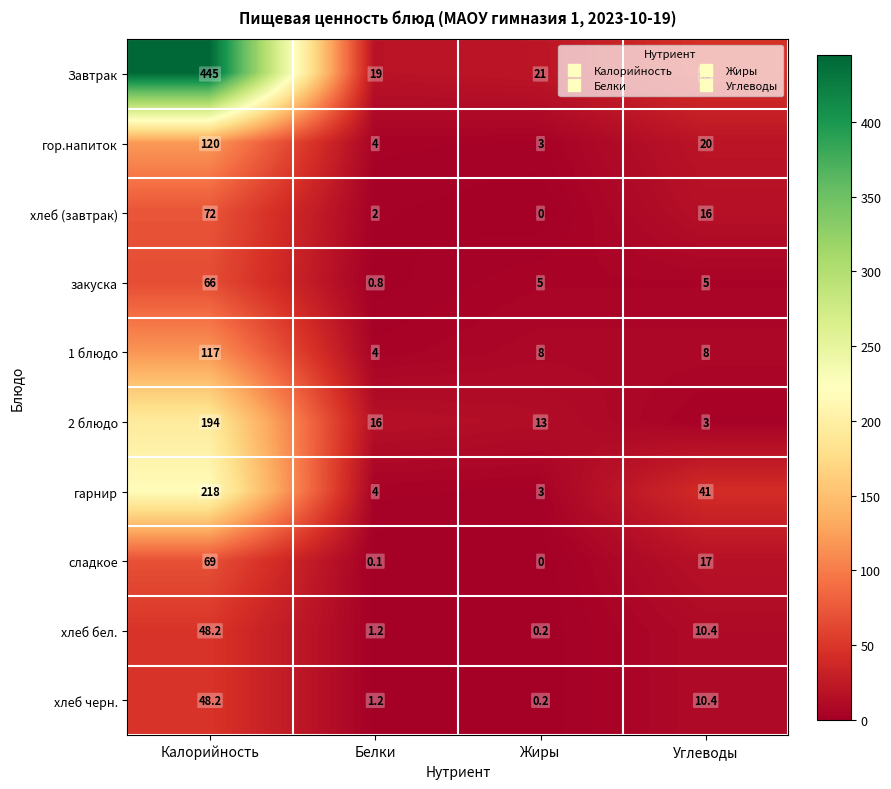

At which category is the sum across all series the highest?

Калорийность